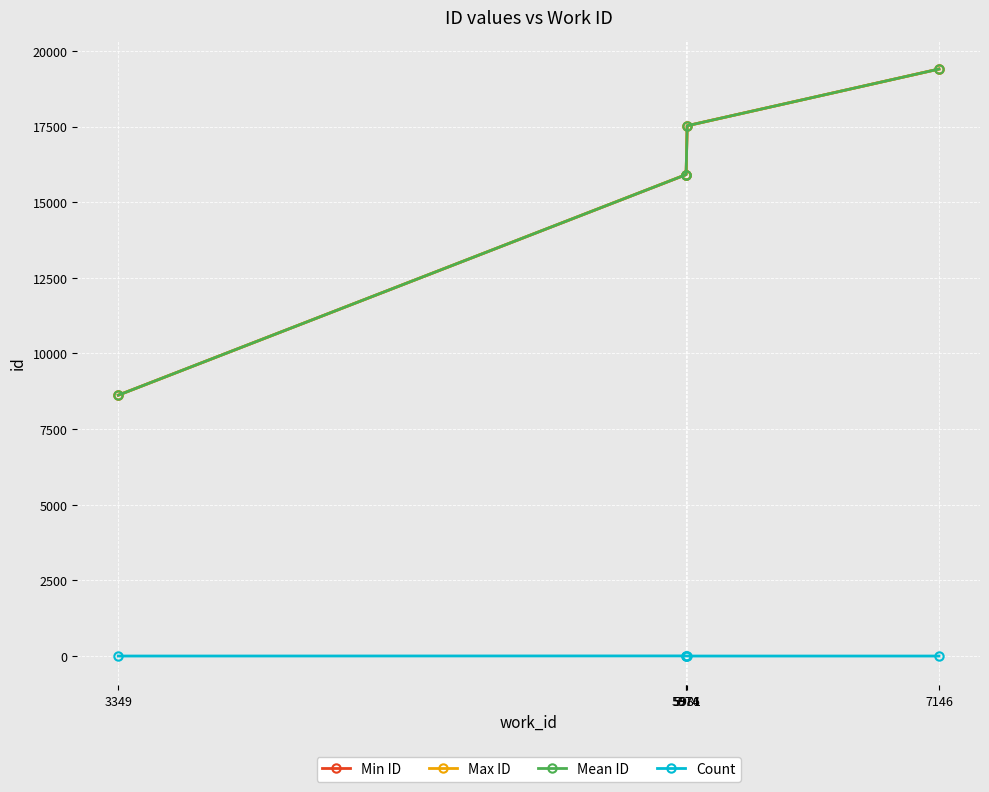

At which label does Min ID reach its peak?

7146